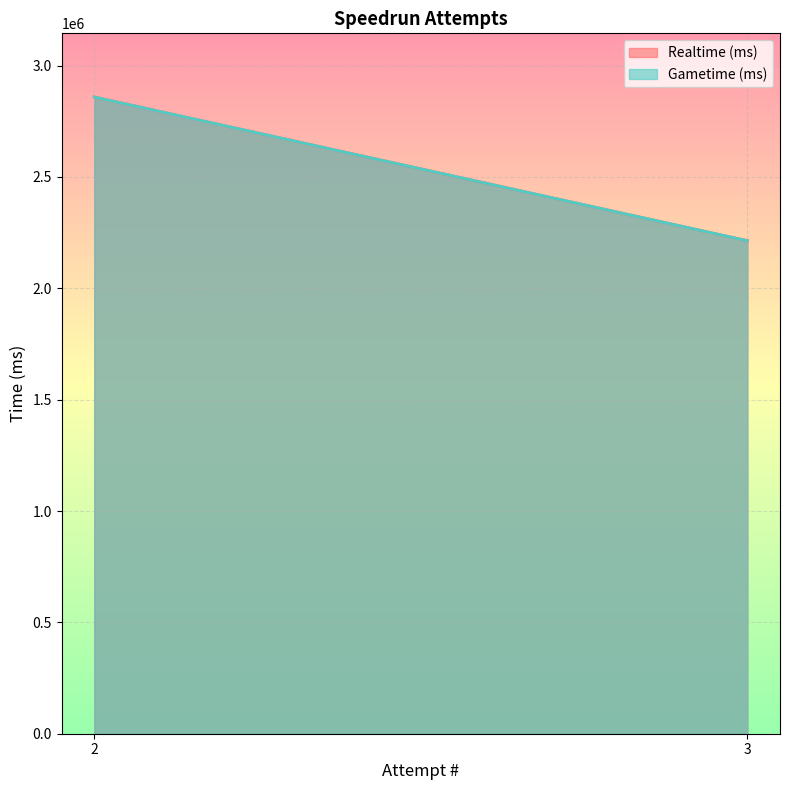

What is the average value of the Realtime (ms) series?

2536198